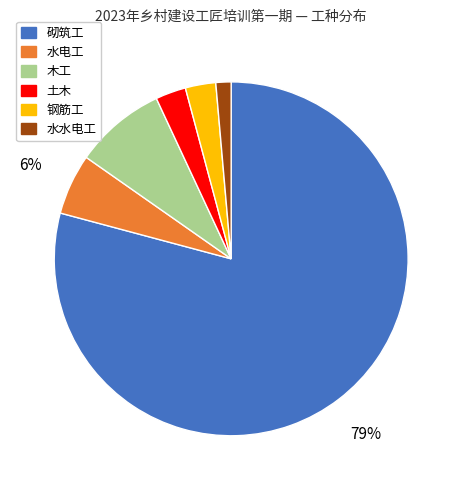

What percentage is the 钢筋工 slice, to the nearest percent?

3%